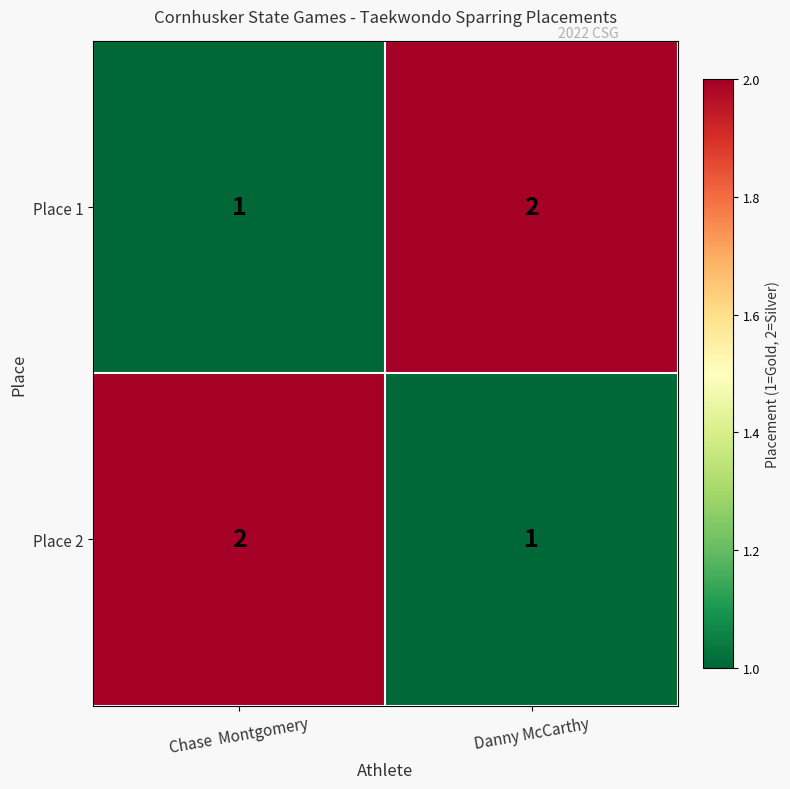

What is the total value across all series at Chase  Montgomery?

3